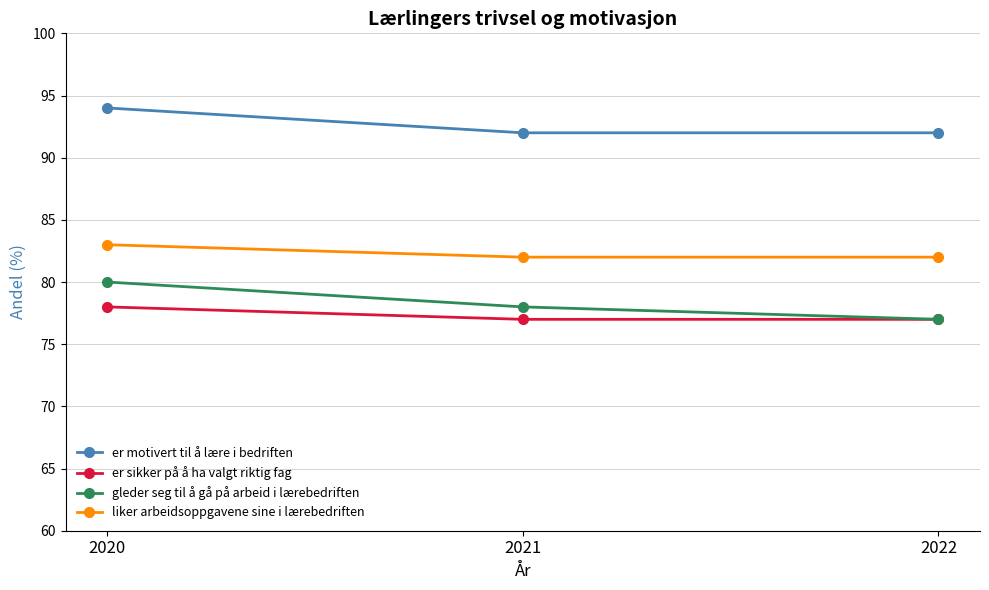

What are all the series names shown in the legend?

er motivert til å lære i bedriften, er sikker på å ha valgt riktig fag, gleder seg til å gå på arbeid i lærebedriften, liker arbeidsoppgavene sine i lærebedriften